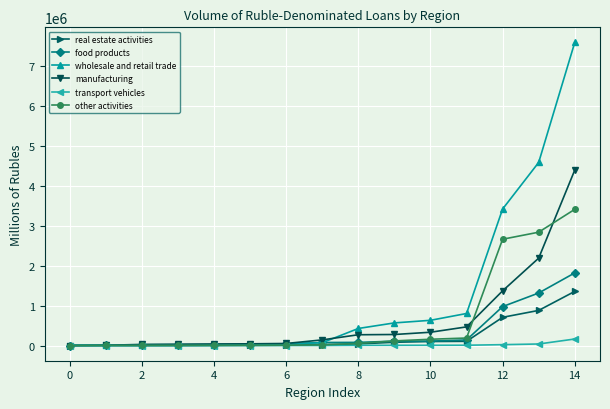

Rank the series by their maximum value, from highest to lowest.

wholesale and retail trade, manufacturing, other activities, food products, real estate activities, transport vehicles